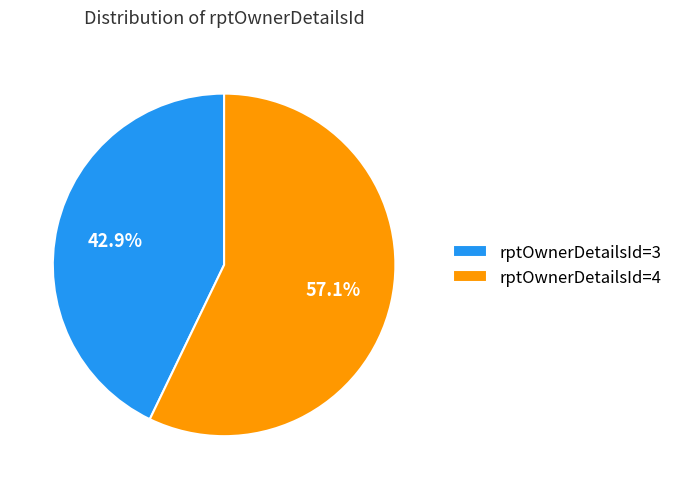

Approximately how many times larger is the value at rptOwnerDetailsId=4 compared to rptOwnerDetailsId=3?

1.3